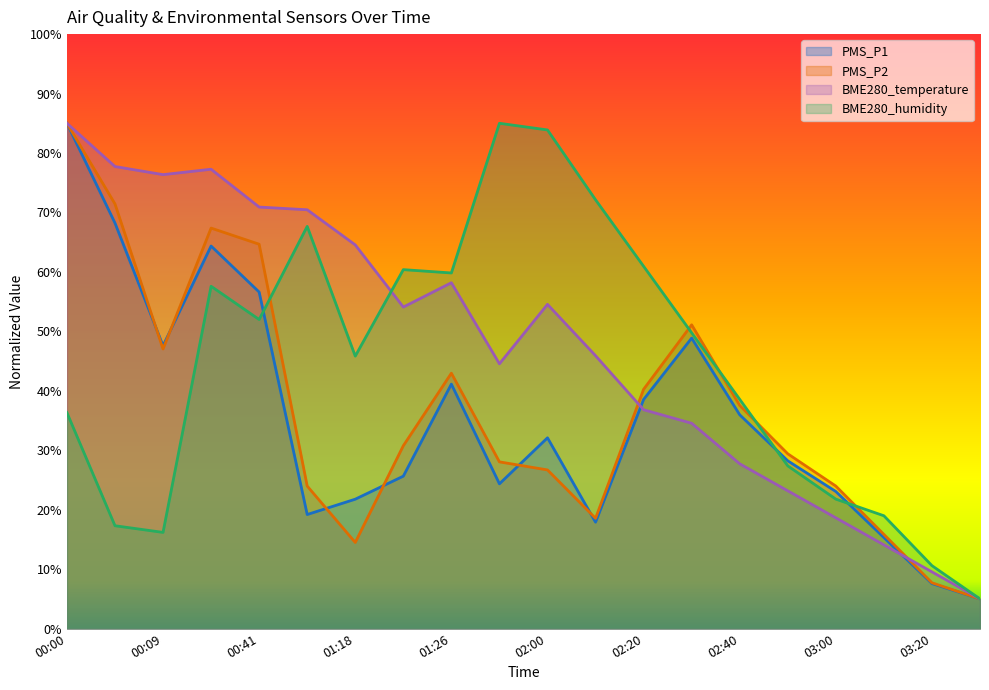

How many lines are shown in the chart?

4